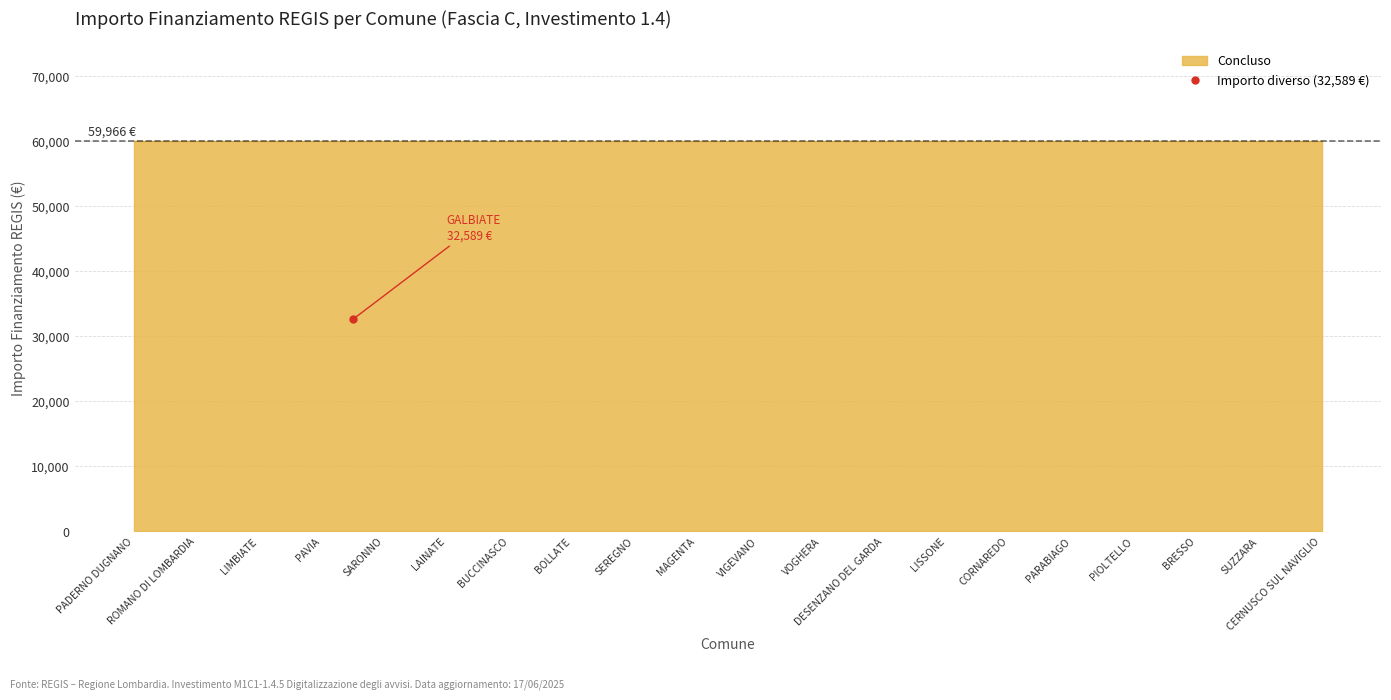

Which has a higher value, SEREGNO or BOLLATE?

SEREGNO